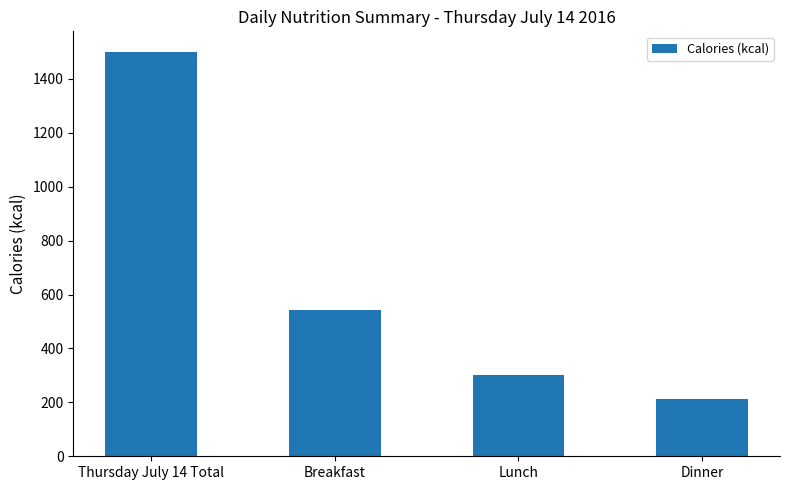

The value at Lunch is 300. True or false?

True